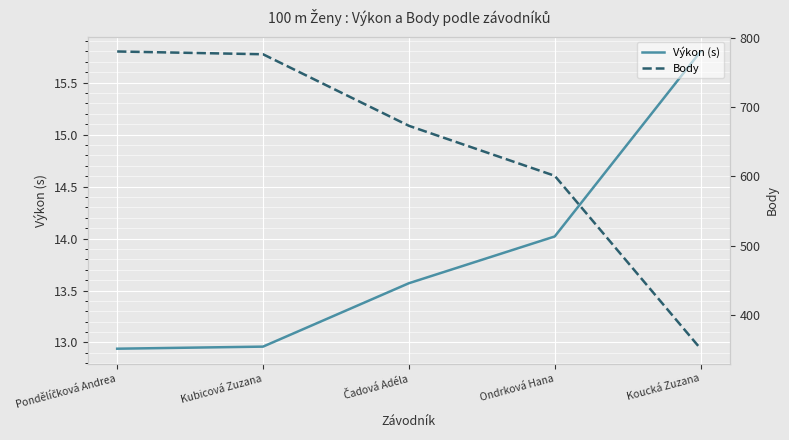

Which category has the lowest value across all series?

Pondělíčková Andrea